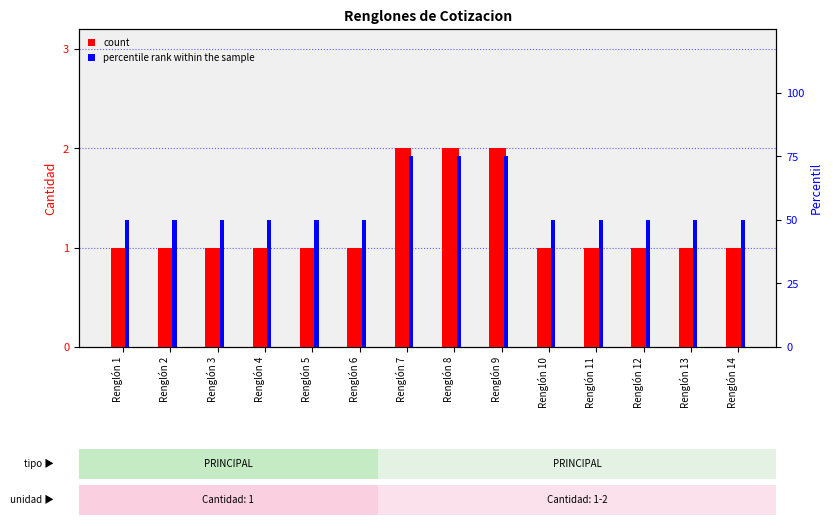

Count the number of categories in the chart.

14